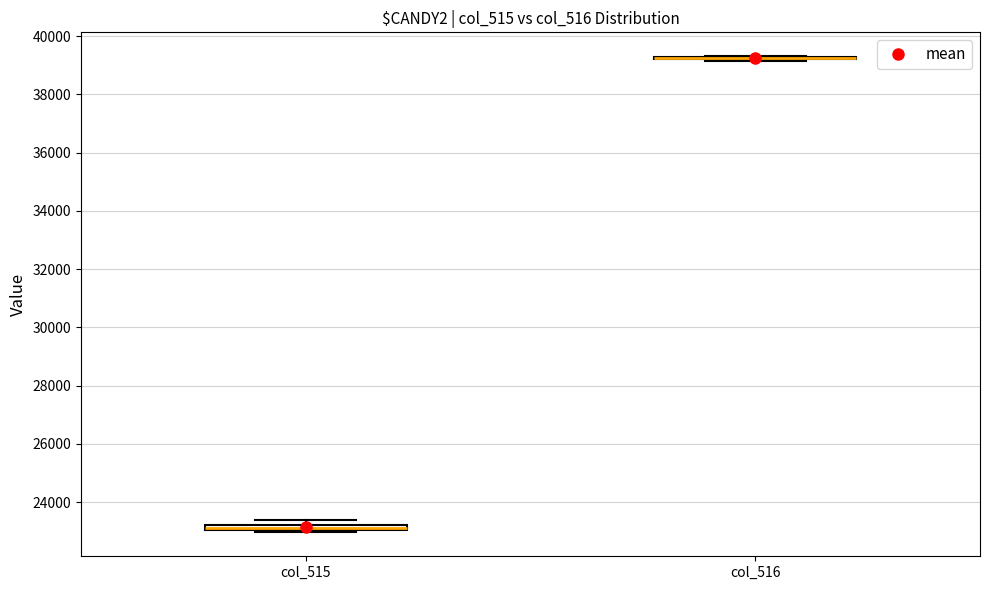

Where is the lower edge of the box for col_515 on the y-axis? The values are not printed on the chart, so give them approximately, as read against the axis.

23000